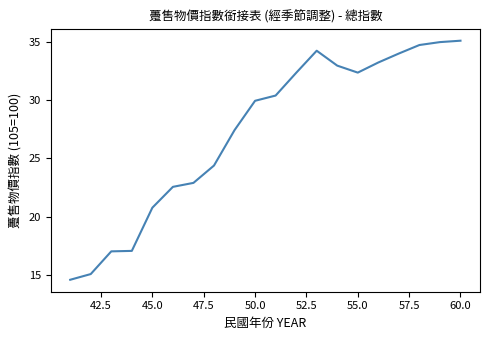

What is the minimum value shown in the chart?

14.6